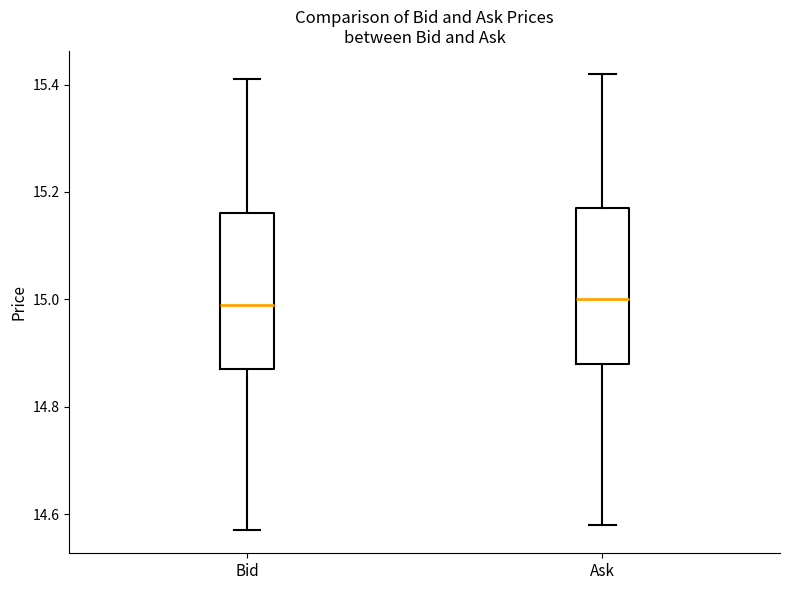

Reading left to right, read every box against the y-axis: the position of its median line, the range the box covers, and the ends of its whiskers. The values are not printed on the chart, so give them approximately, as read against the axis.

Bid: median 15.00, box 14.88 to 15.16, whiskers 14.58 to 15.42
Ask: median 15.00, box 14.88 to 15.18, whiskers 14.58 to 15.42